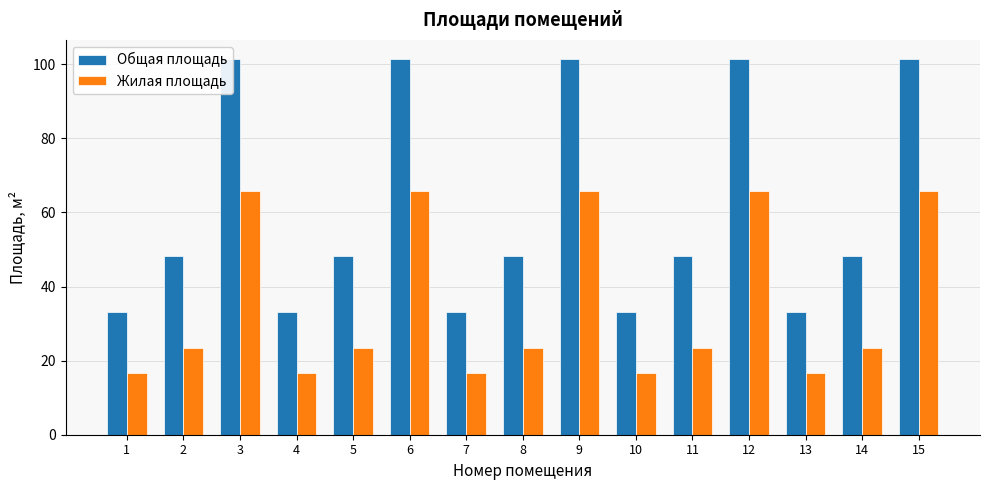

Are the bars horizontal?

No